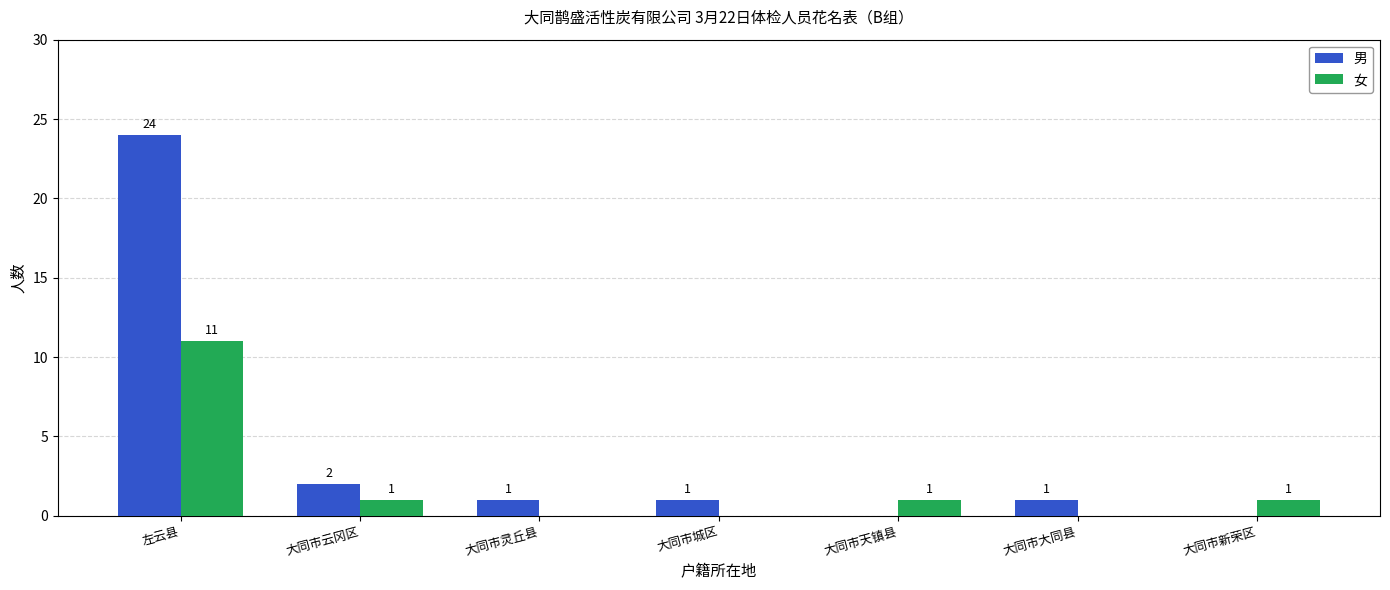

How many series are shown in this chart?

2